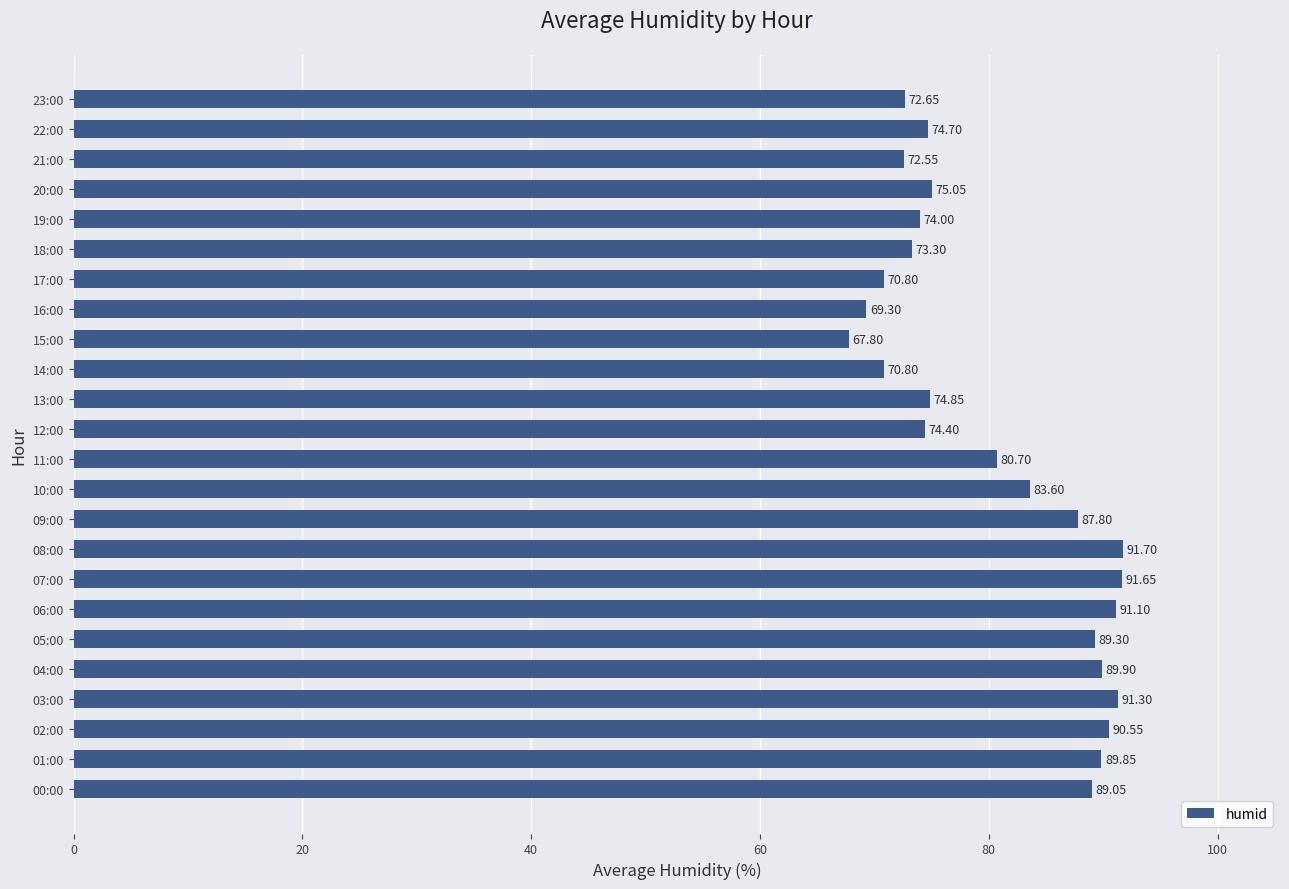

What is the sum of the values at 03:00 and 18:00?

164.6